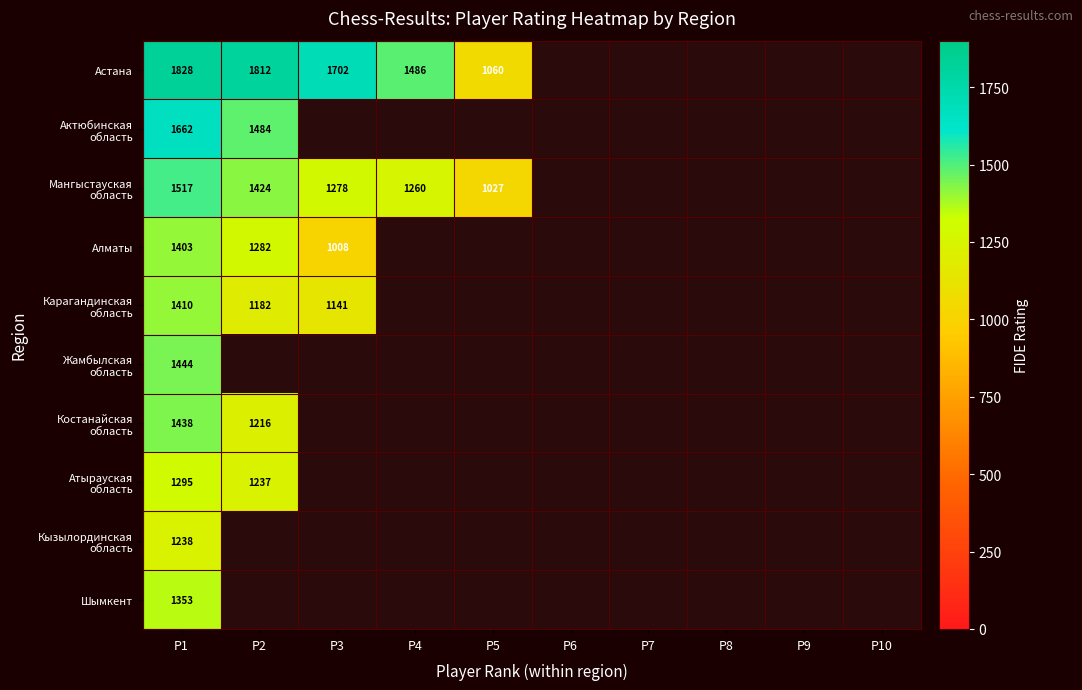

The Алматы series shows 376 at P3. True or false?

False